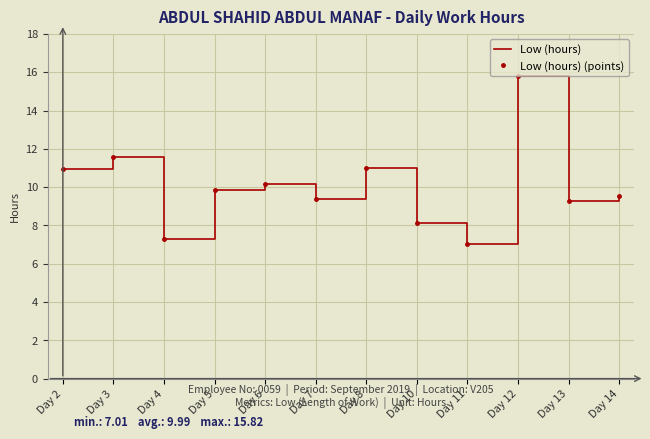

What is the value of the Low (hours) point at the 5th from the left?

10.2